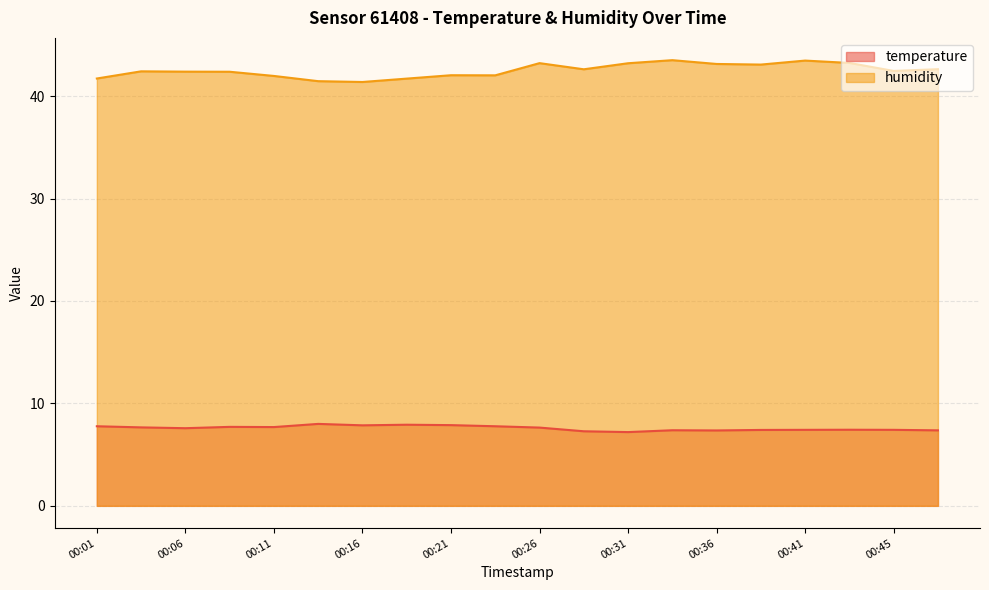

True or false: humidity and temperature intersect in this chart.

False